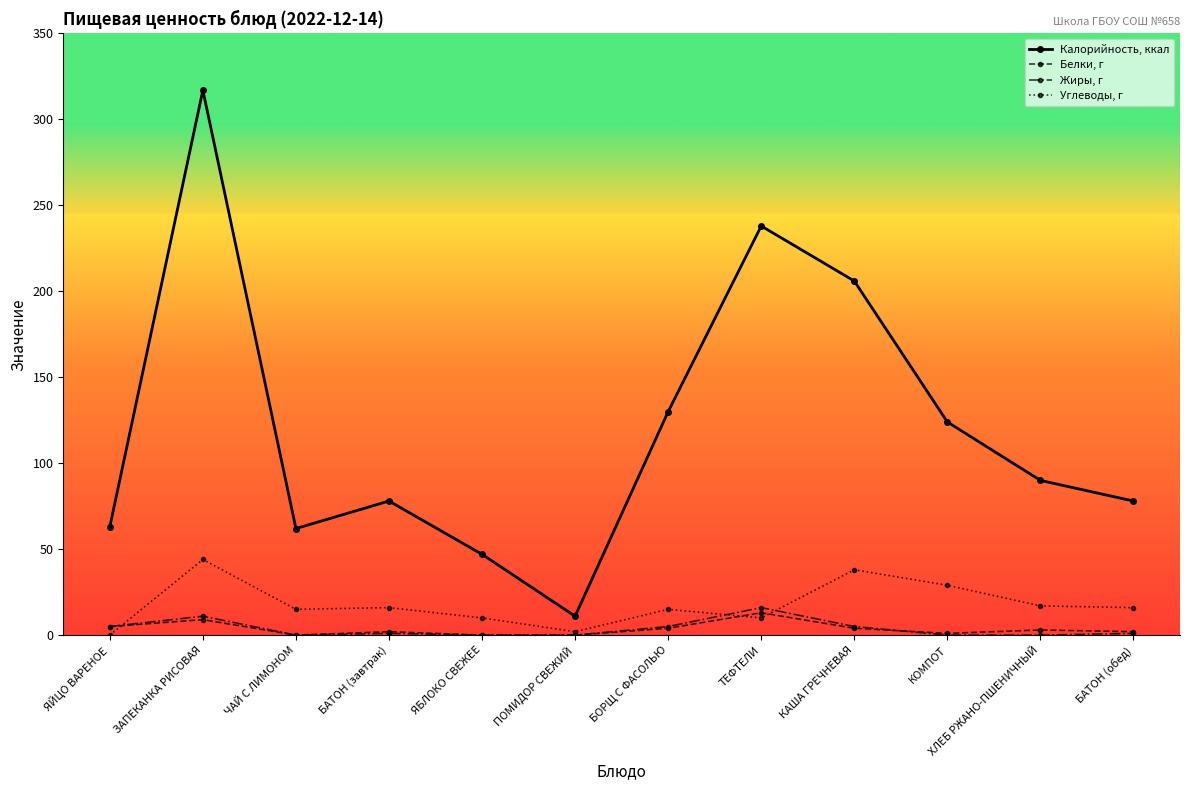

Which series has the widest spread of values?

Калорийность, ккал